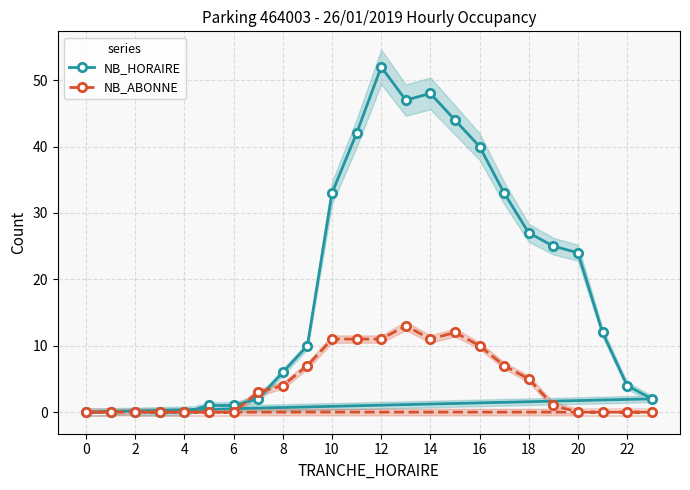

At how many categories does at least one series exceed 3?

15